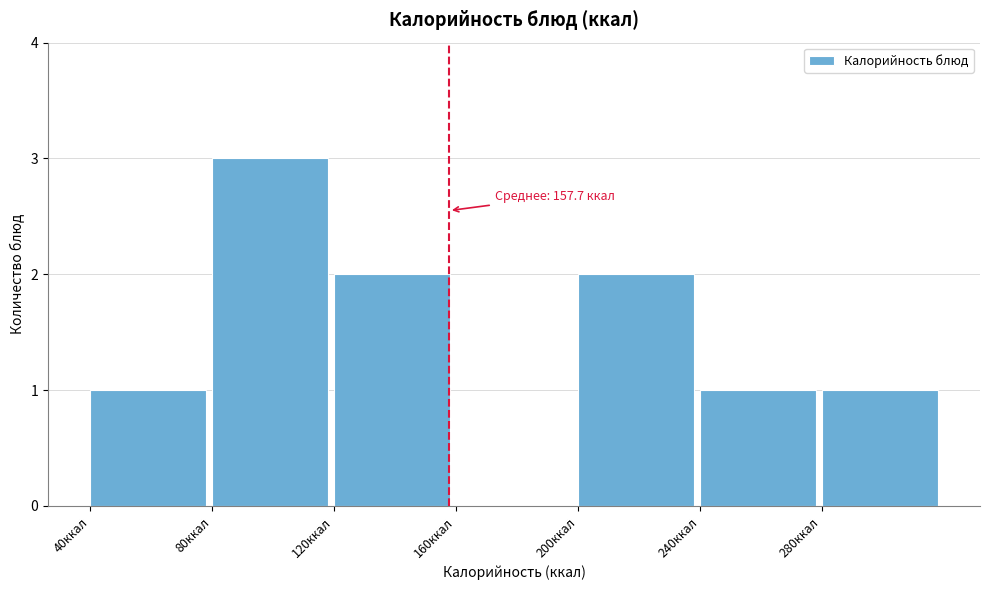

Over which range of the x-axis is the bar tallest?

80 to 120